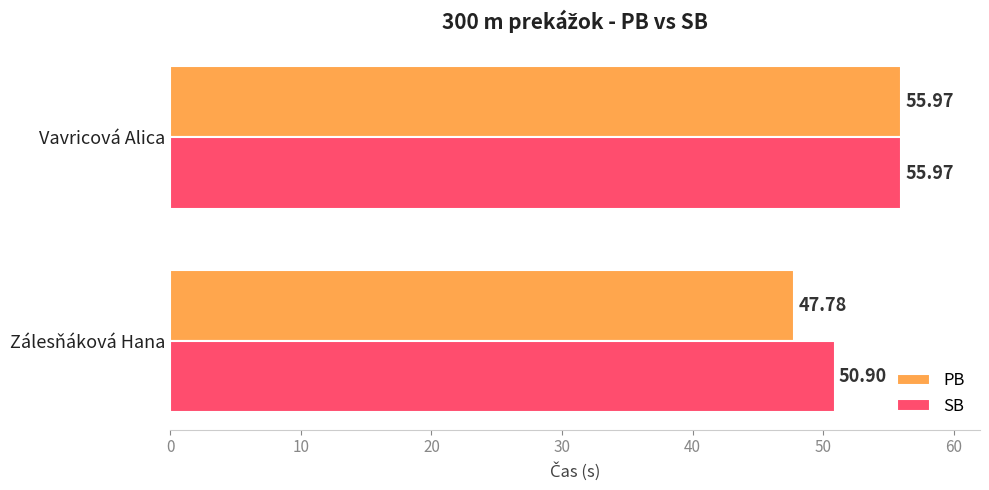

What is the difference between the highest and lowest values at Zálesňáková Hana?

3.1